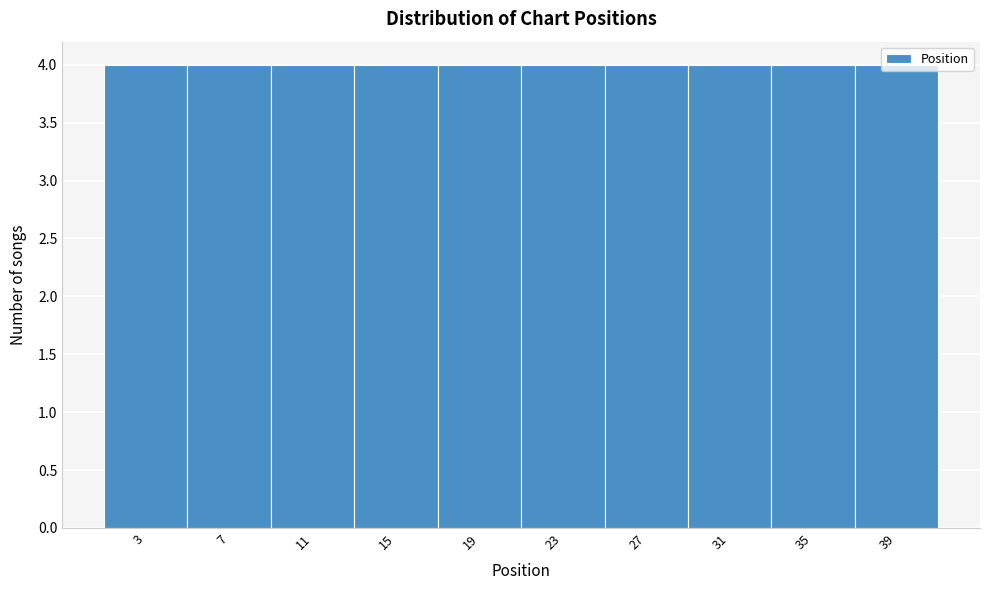

How tall is the bar that spans 21 to 25 on the x-axis? The values are not printed on the chart, so give them approximately, as read against the axis.

4